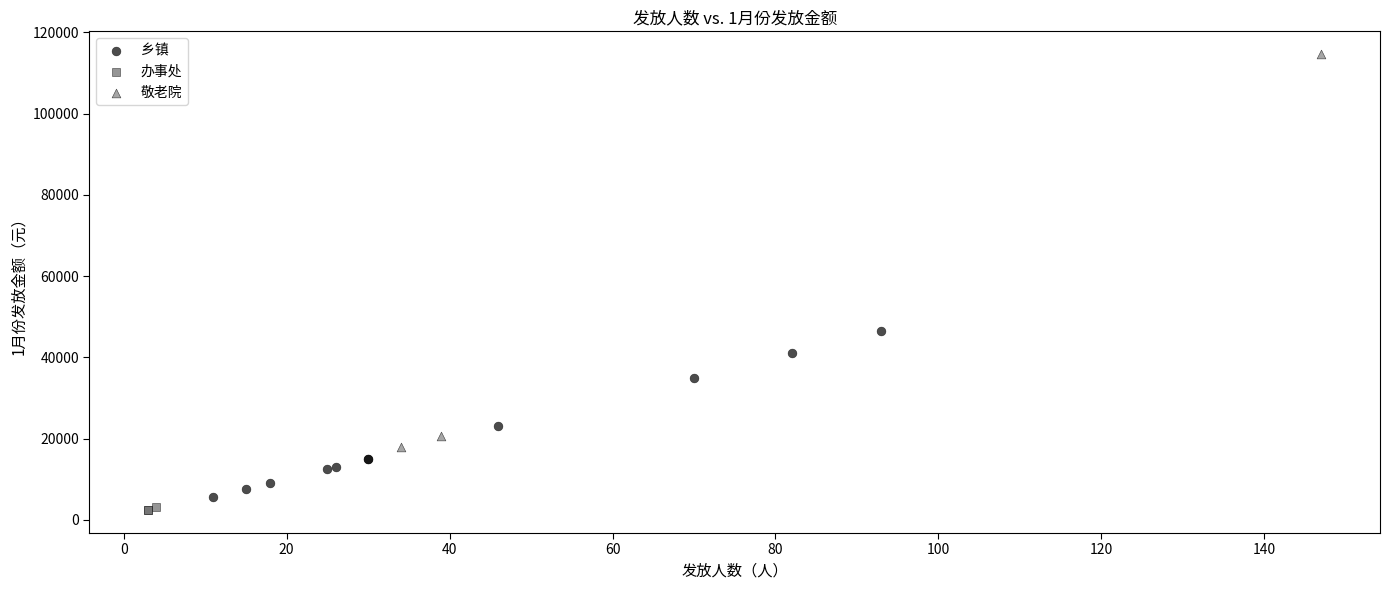

Which series contains the highest Y value?

敬老院